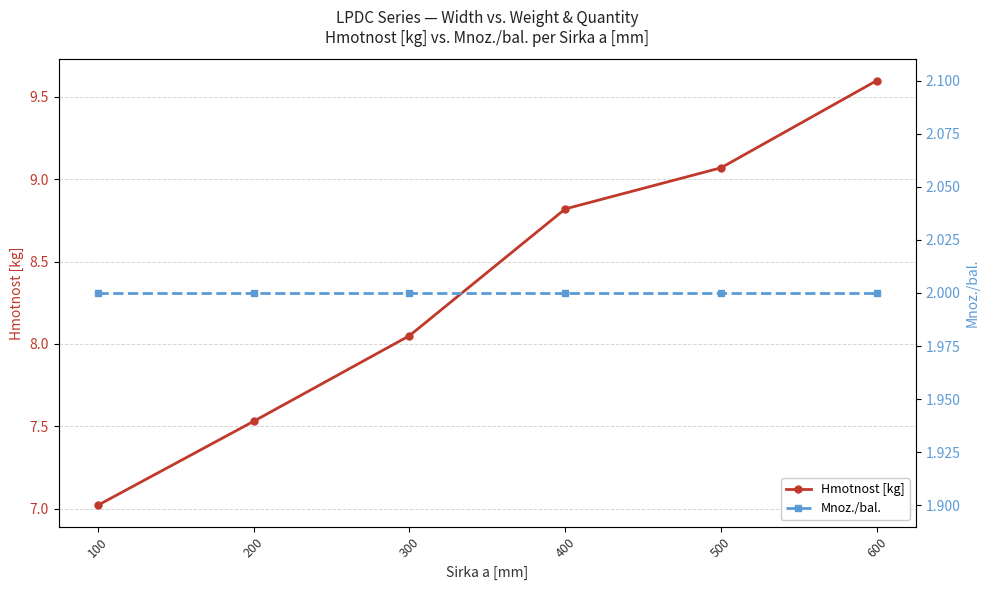

Does the chart have visible grid lines?

Yes